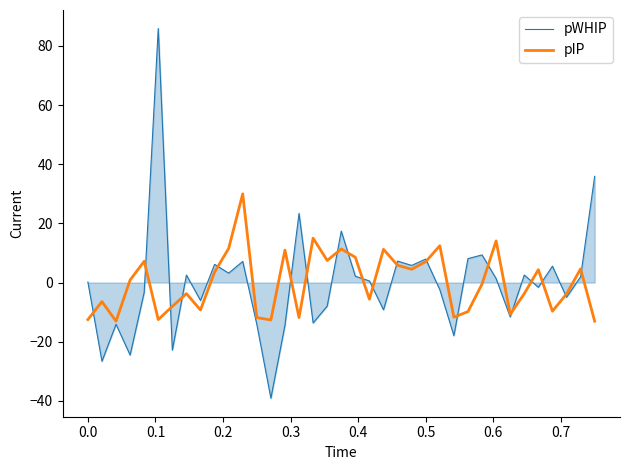

What is the smallest value displayed?

-39.1